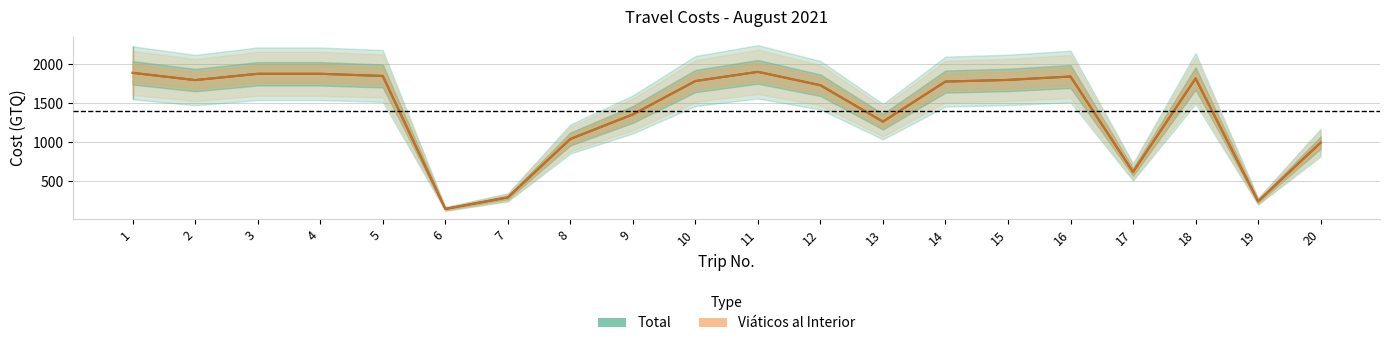

What is the difference between the maximum and minimum values in the Total series?

1760.0